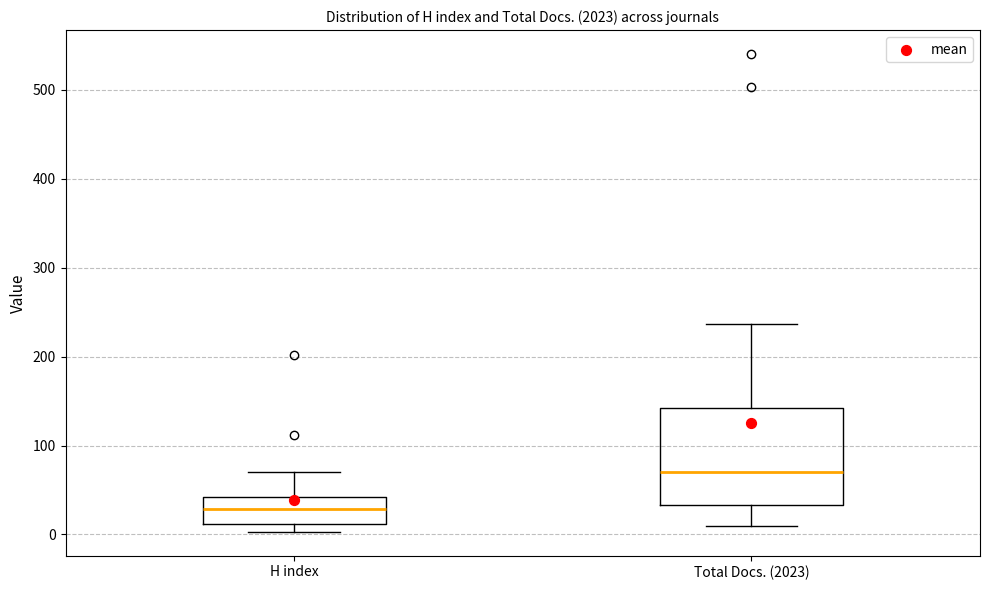

Which box's median line is the lowest?

H index